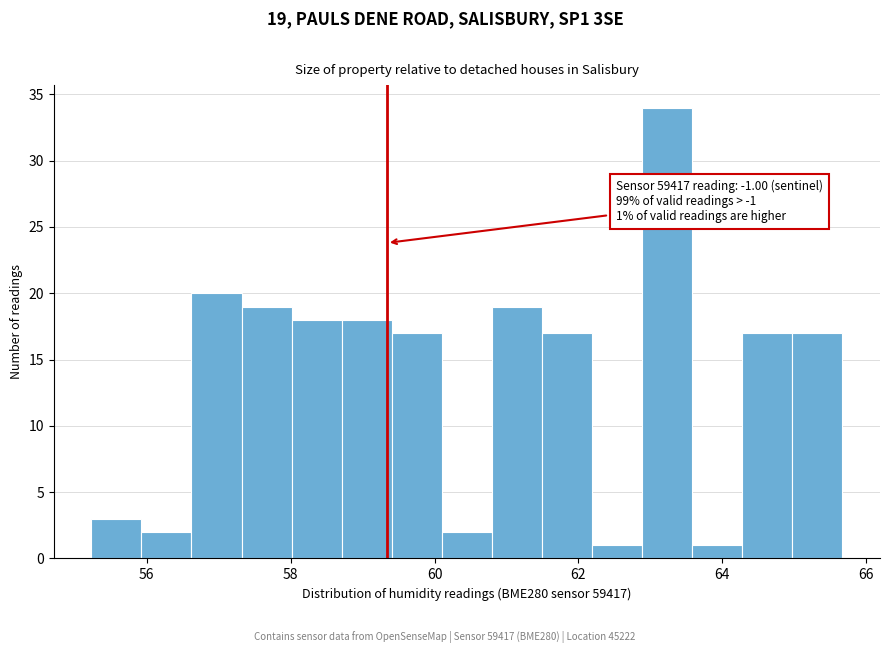

Around what value on the x-axis is the tallest bar? Give the approximate position of its centre, as read against the axis.

63.2